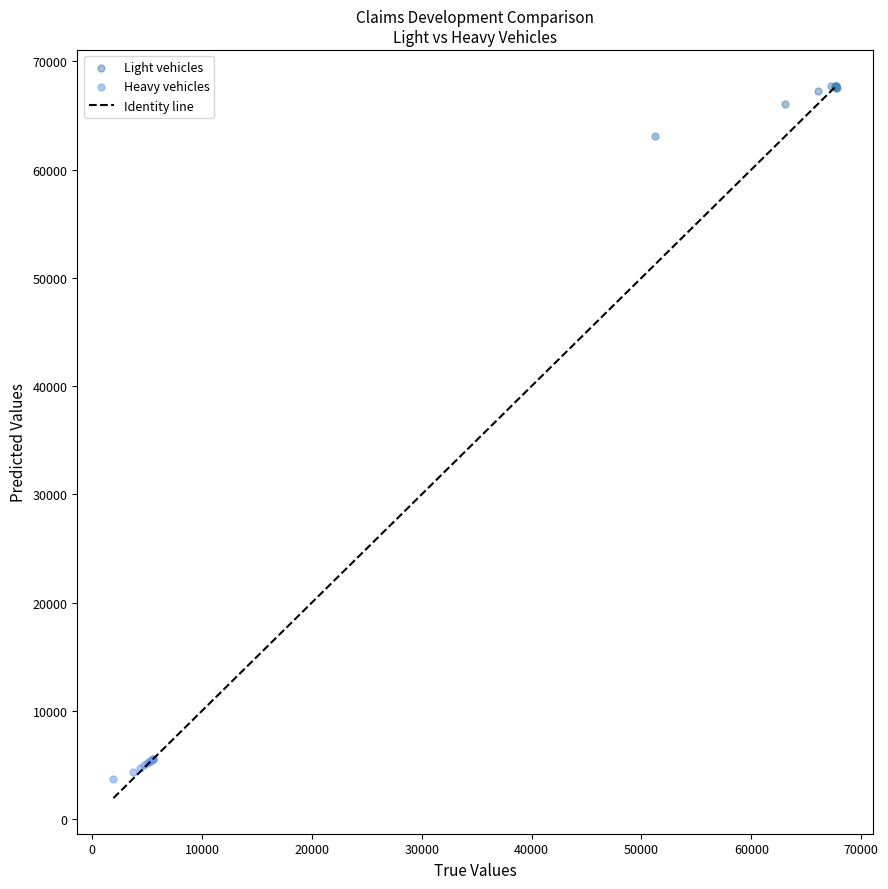

Which series reaches the maximum Y coordinate?

Light vehicles